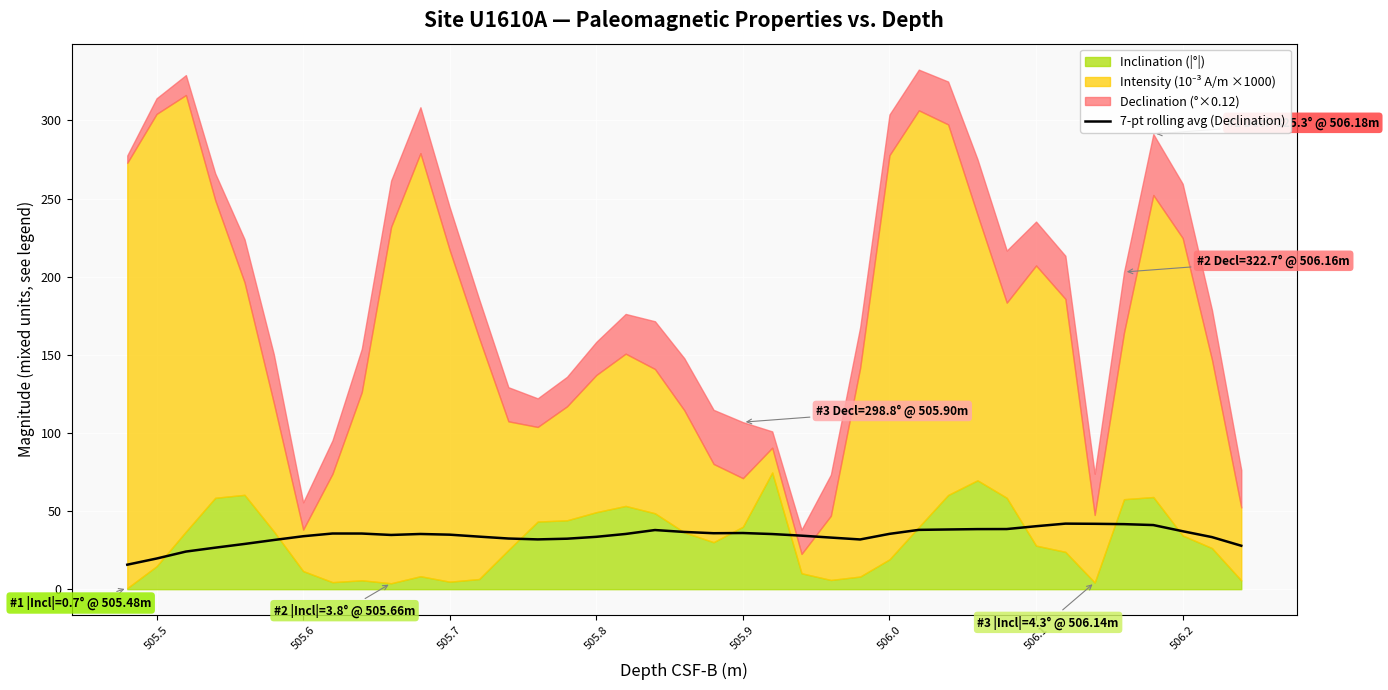

What is the highest value of the 7-pt rolling avg (Declination) series?

42.0